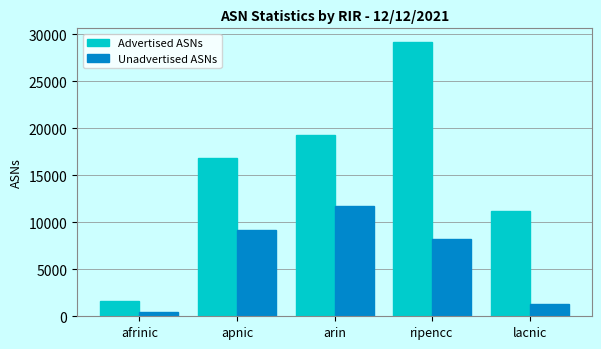

Reading left to right, list all the values displayed in this chart.

Advertised ASNs: 1609	16780	19320	29159	11193
Unadvertised ASNs: 457	9192	11721	8200	1322